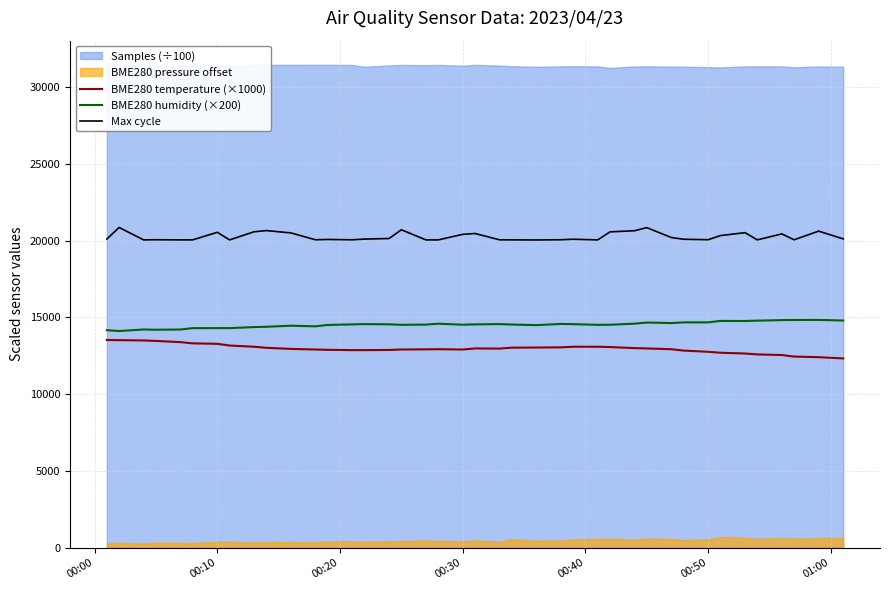

True or false: Max cycle and BME280 humidity (×200) cross at least once.

False